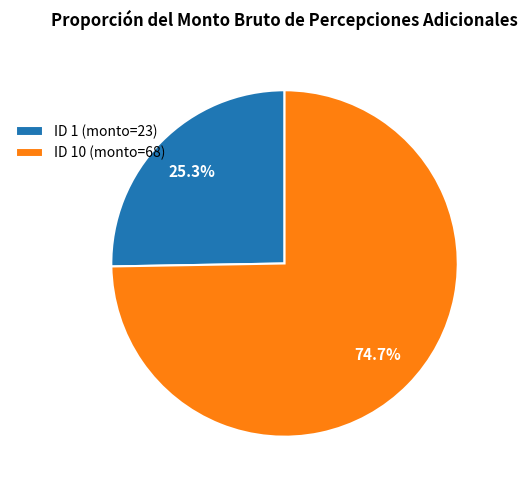

Which category accounts for the majority?

ID 10 (monto=68)